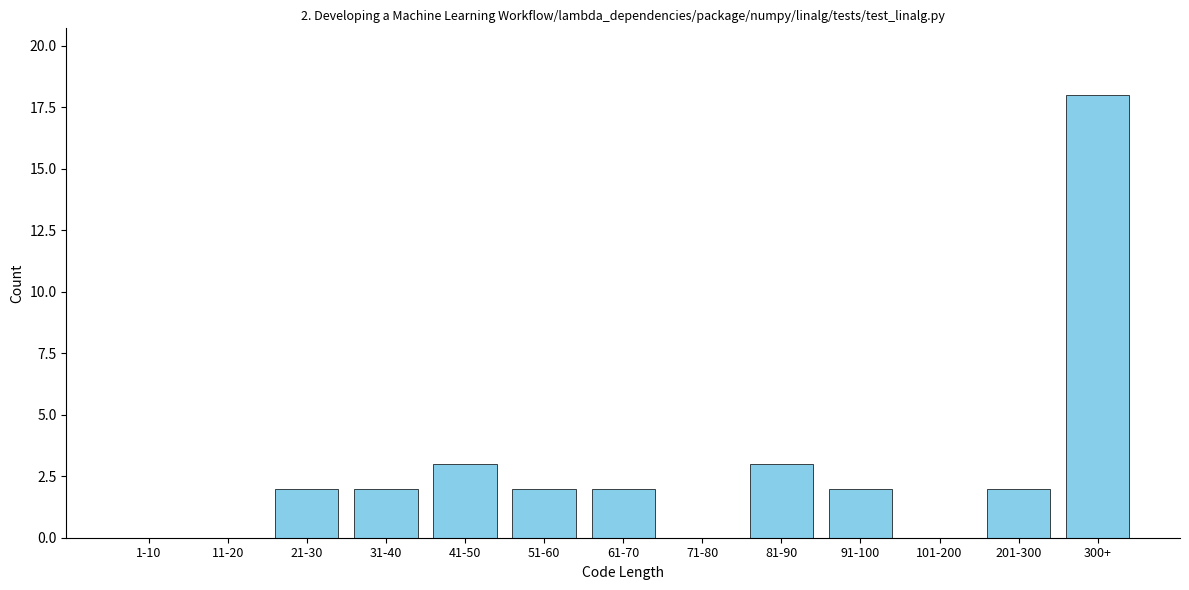

Reading right to left, transcribe all the data shown in this chart.

300+=18	201-300=2	101-200=0	91-100=2	81-90=3	71-80=0	61-70=2	51-60=2	41-50=3	31-40=2	21-30=2	11-20=0	1-10=0